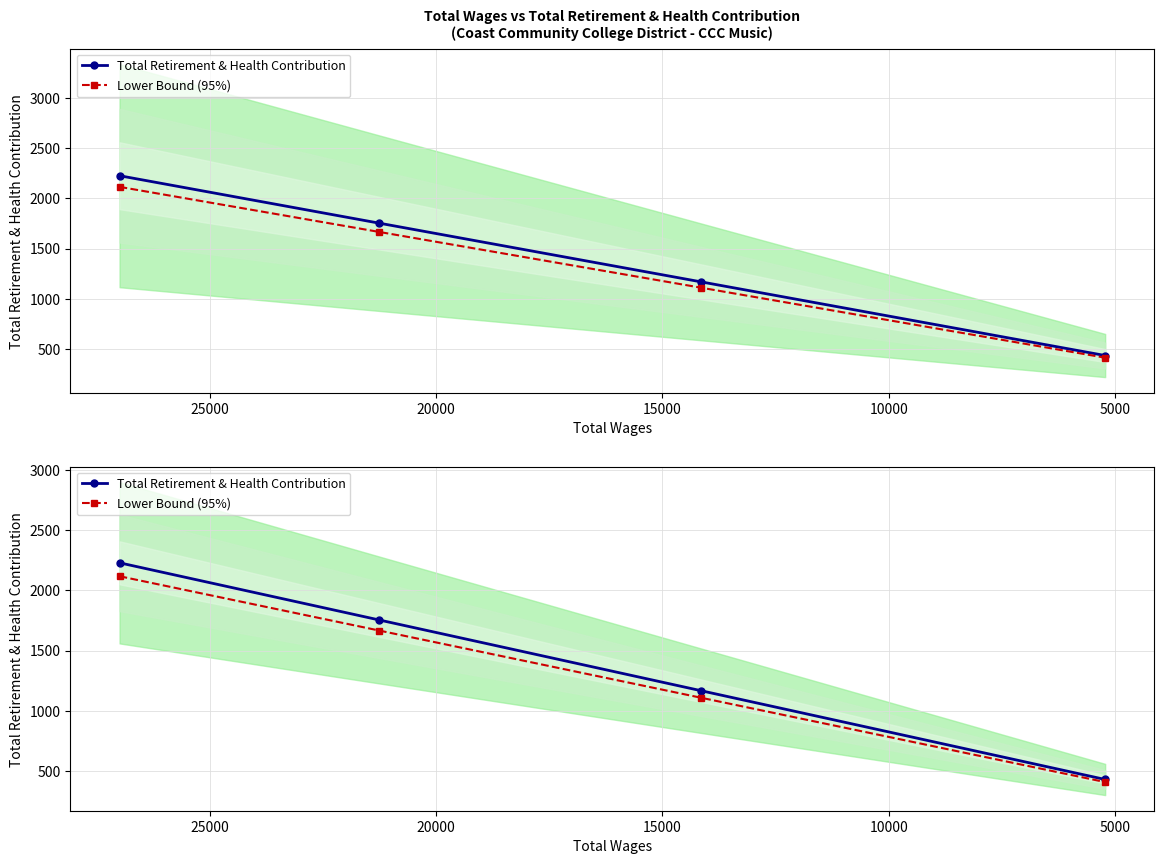

What is the value of the Lower Bound (95%) point at the 4th from the left?

409.4